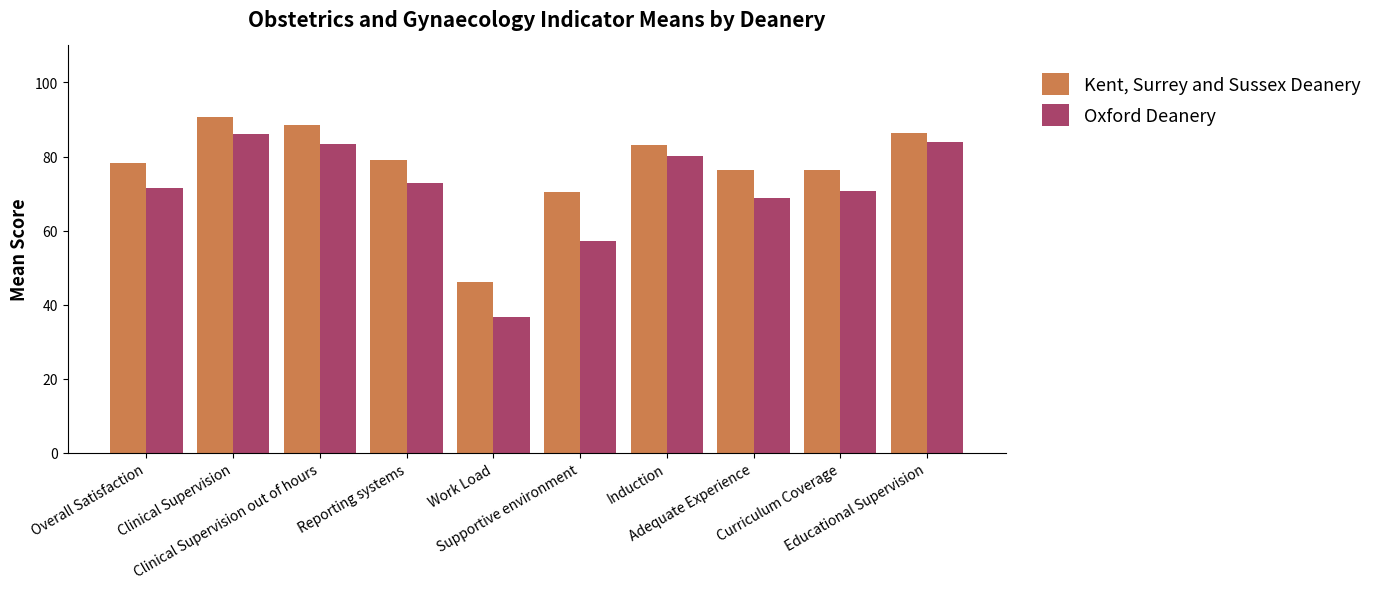

Is the value of Kent, Surrey and Sussex Deanery at Educational Supervision greater than the value of Oxford Deanery at Clinical Supervision out of hours?

Yes